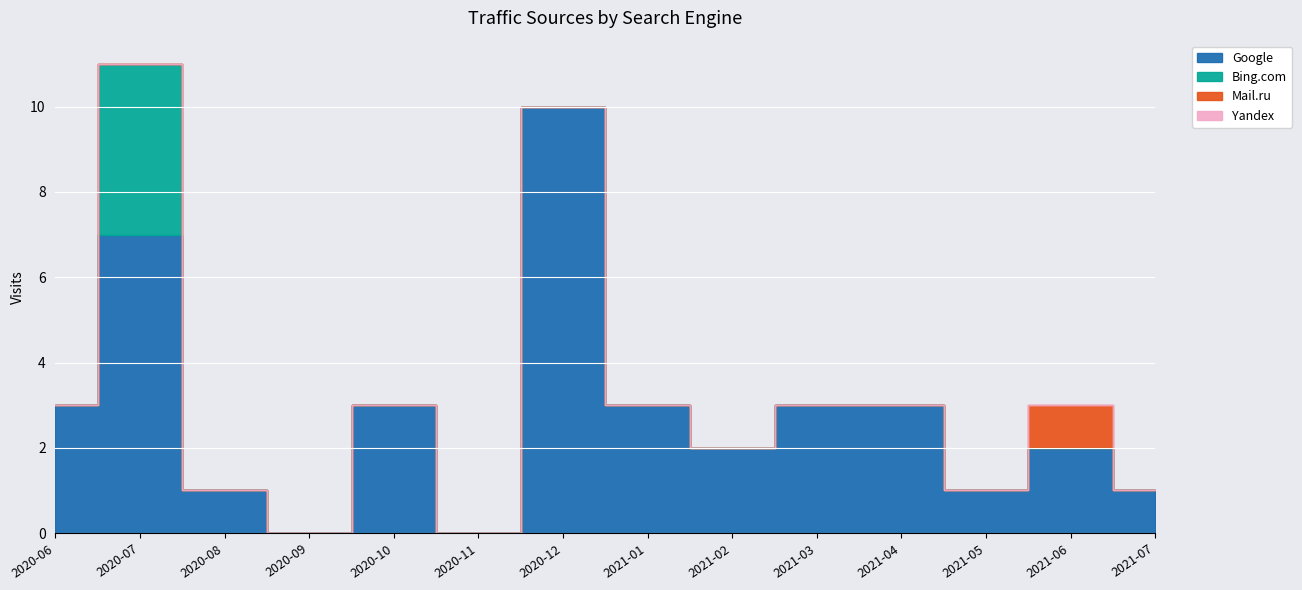

Reading right to left, extract all data points from this chart.

Google: 1	2	1	3	3	2	3	10	0	3	0	1	7	3
Bing.com: 0	0	0	0	0	0	0	0	0	0	0	0	4	0
Mail.ru: 0	1	0	0	0	0	0	0	0	0	0	0	0	0
Yandex: 0	0	0	0	0	0	0	0	0	0	0	0	0	0